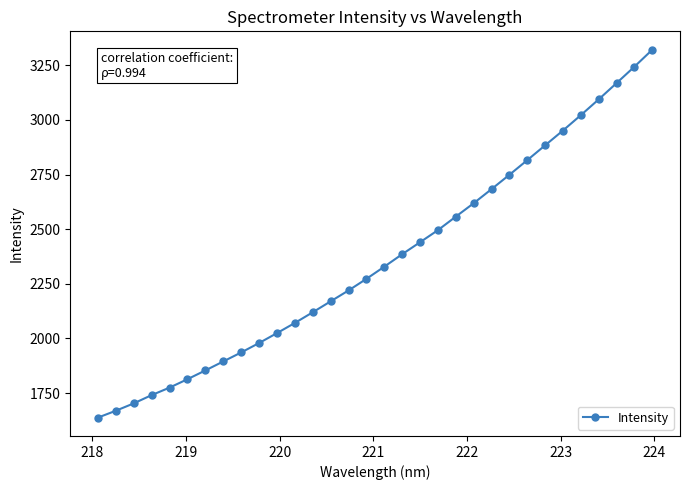

What is the average value?

2363.5